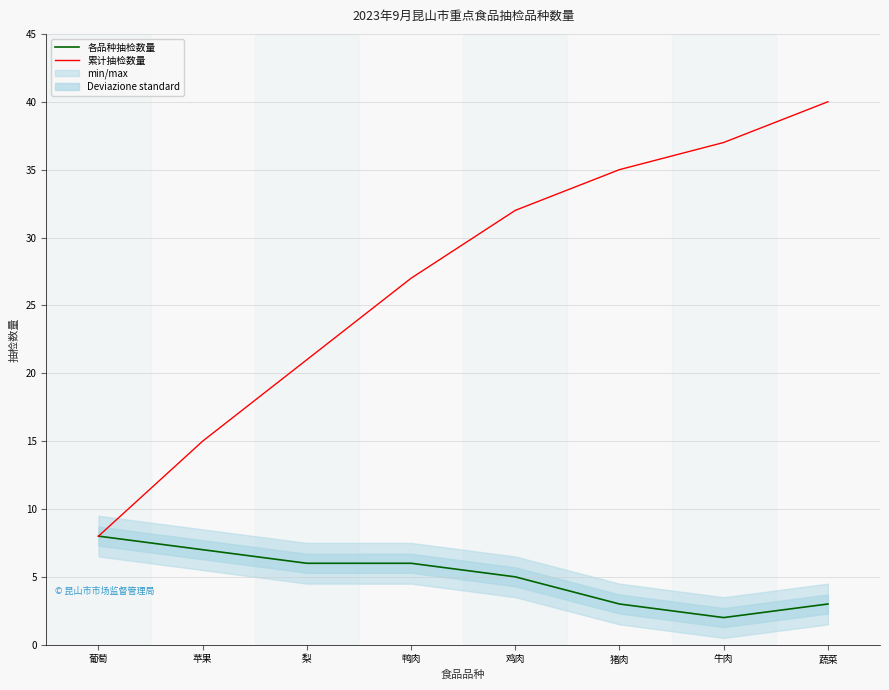

What are all the series names shown in the legend?

各品种抽检数量, 累计抽检数量